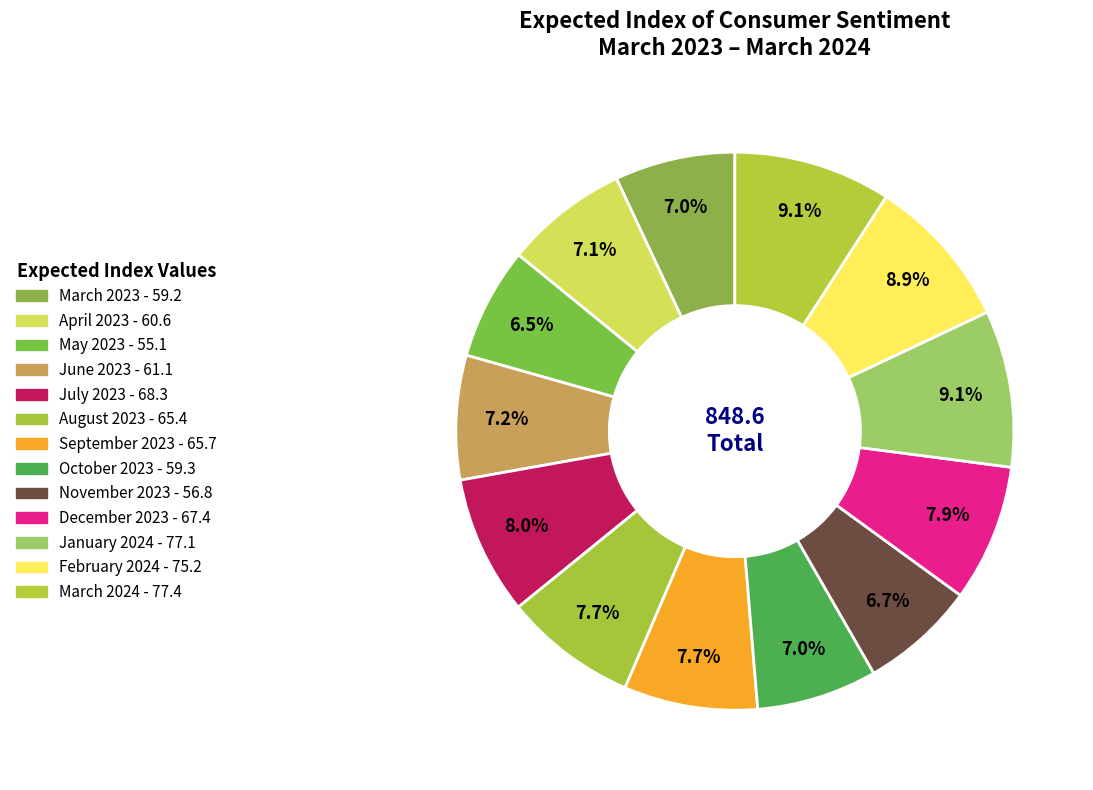

What percentage is the March 2023 slice, to the nearest percent?

7%